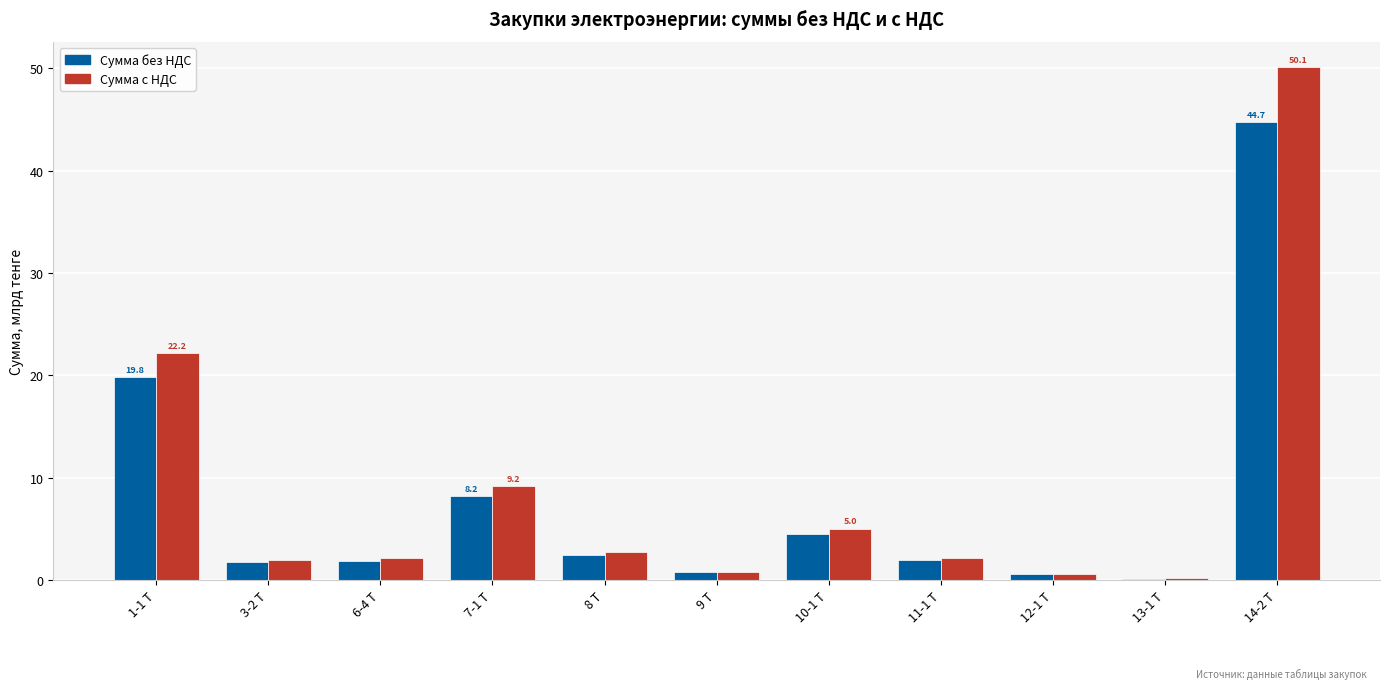

How many data points does each series have?

11